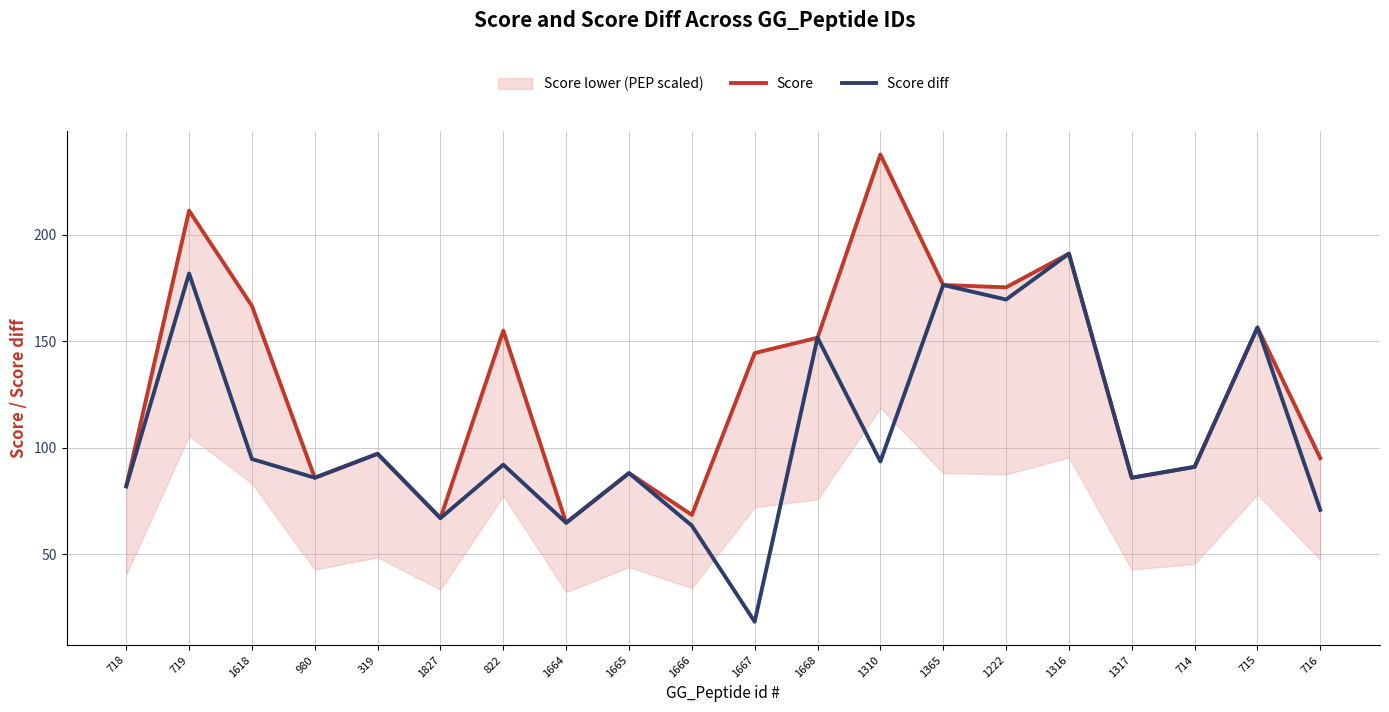

List the series in order of their peak value, highest first.

Score, Score diff